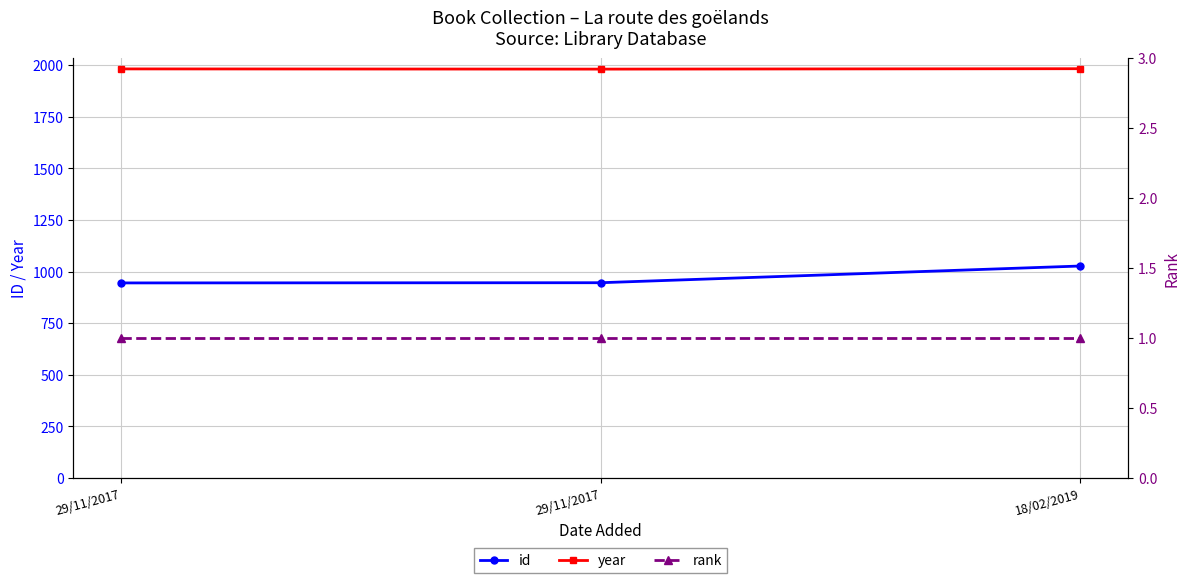

List the labels in order of year value, largest first.

18/02/2019, 29/11/2017, 29/11/2017